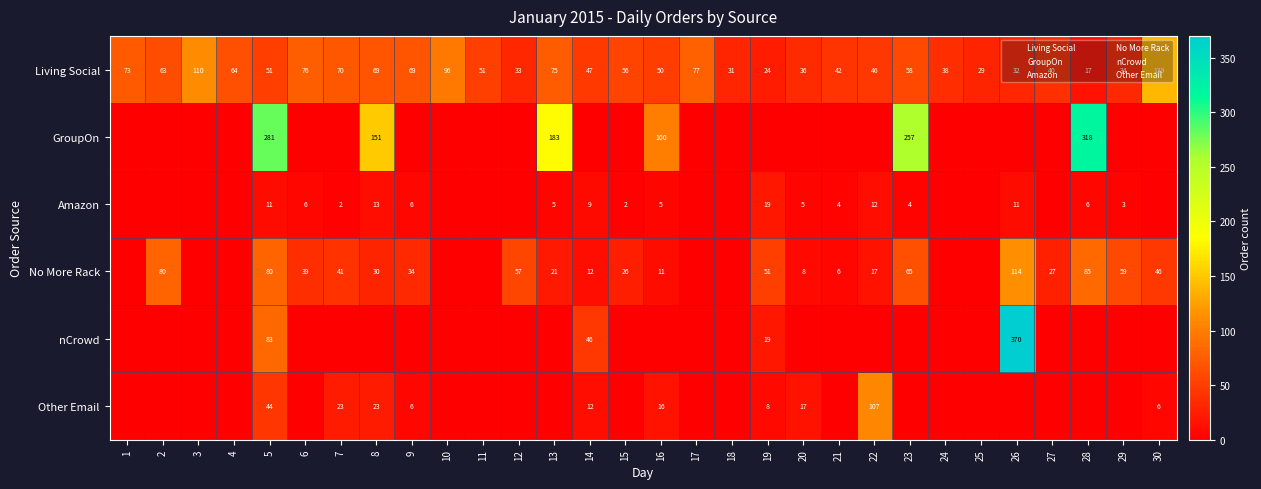

How many data points does each series have?

30